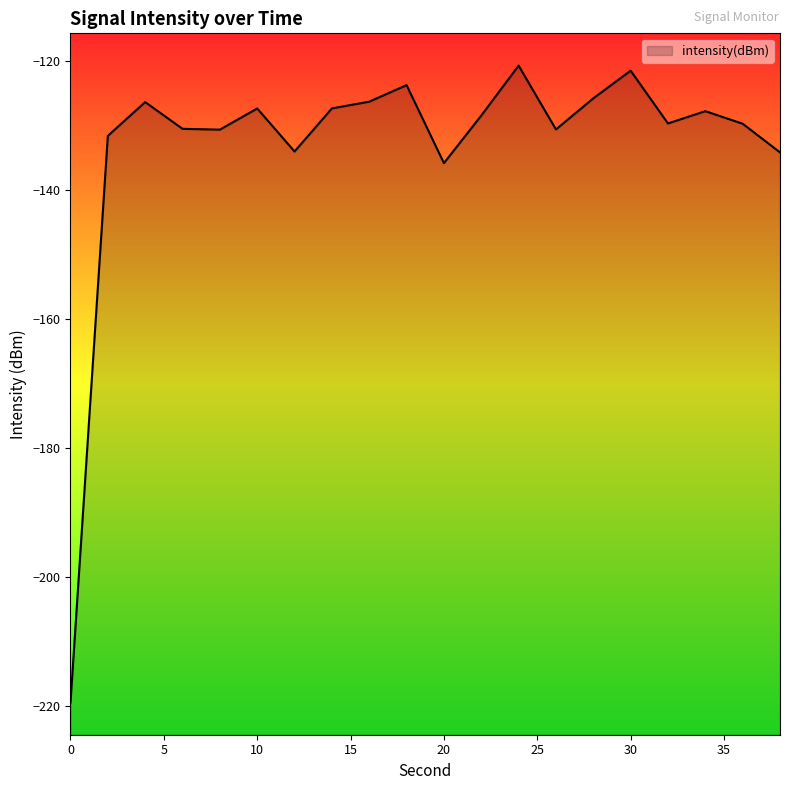

How many lines are shown in the chart?

1